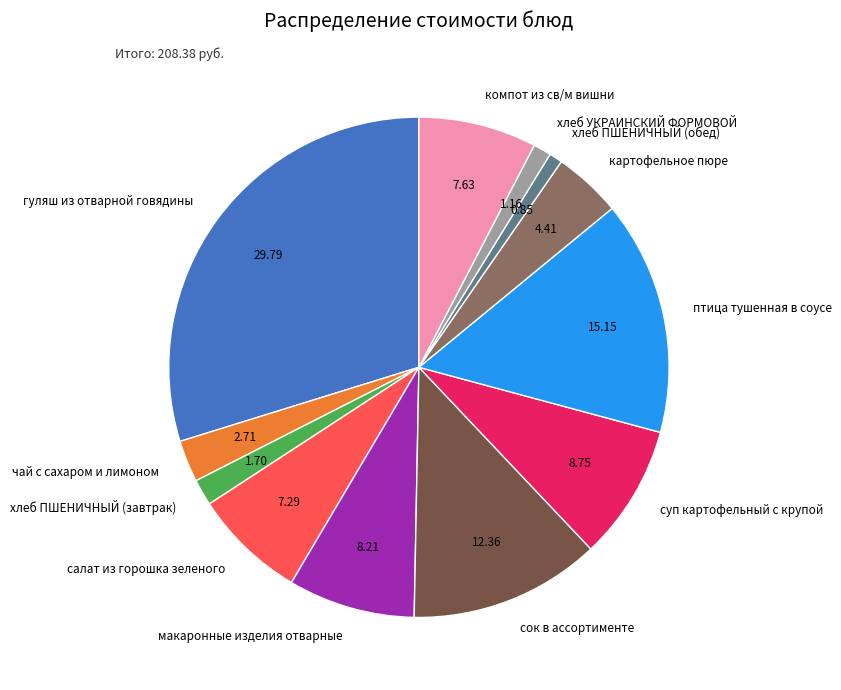

Is гуляш из отварной говядины the majority of the pie?

No